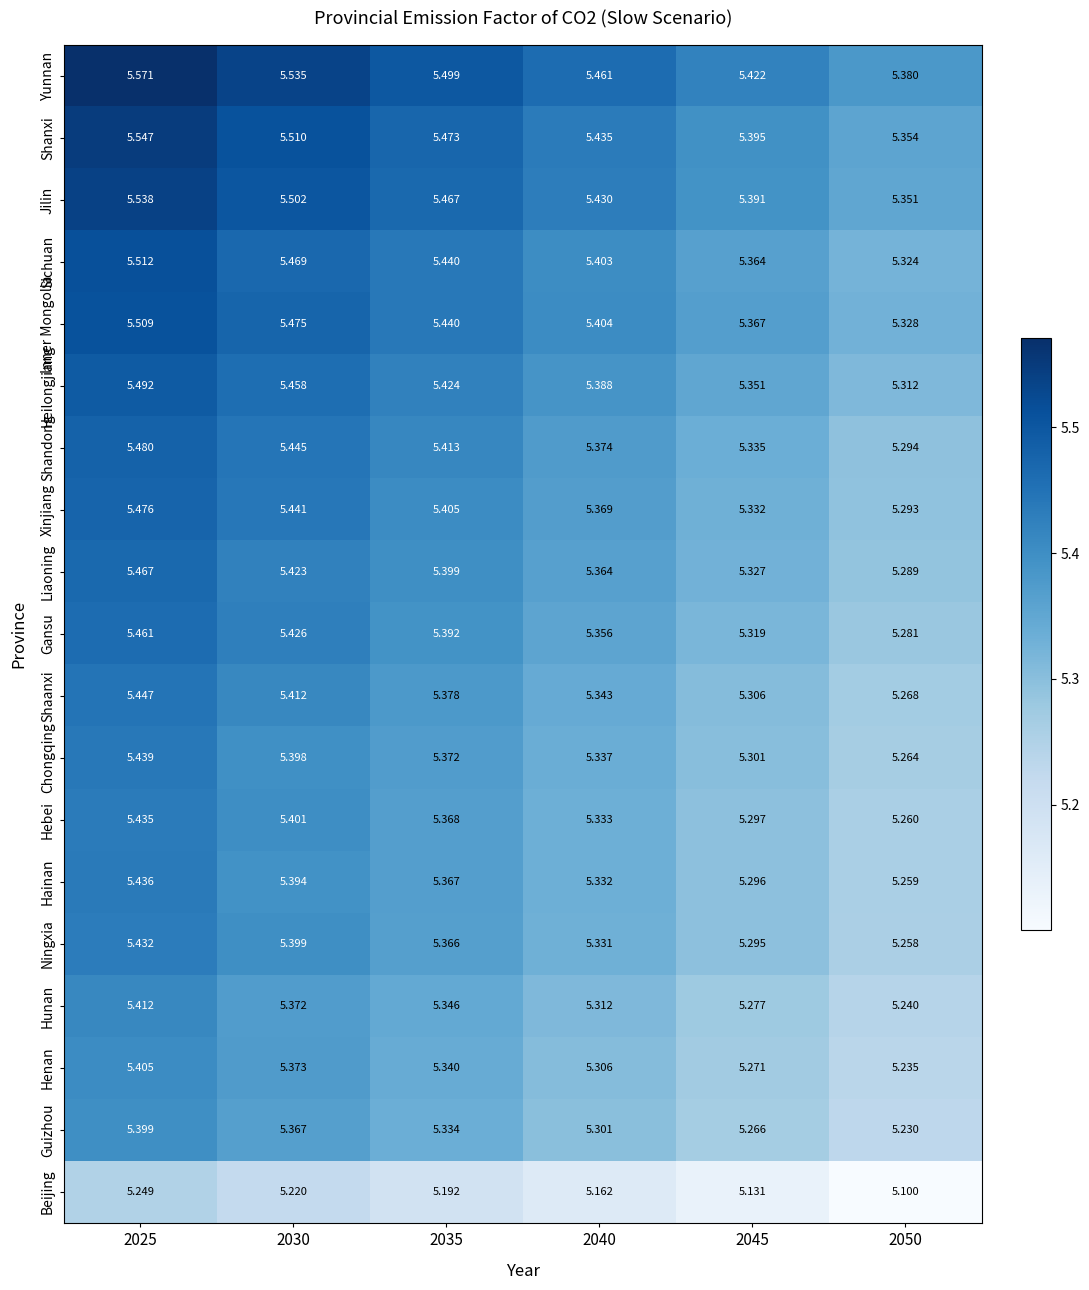

Rank the series by their maximum value, from highest to lowest.

Yunnan, Shanxi, Jilin, Sichuan, Inner Mongolia, Heilongjiang, Shandong, Xinjiang, Liaoning, Gansu, Shaanxi, Chongqing, Hainan, Hebei, Ningxia, Hunan, Henan, Guizhou, Beijing